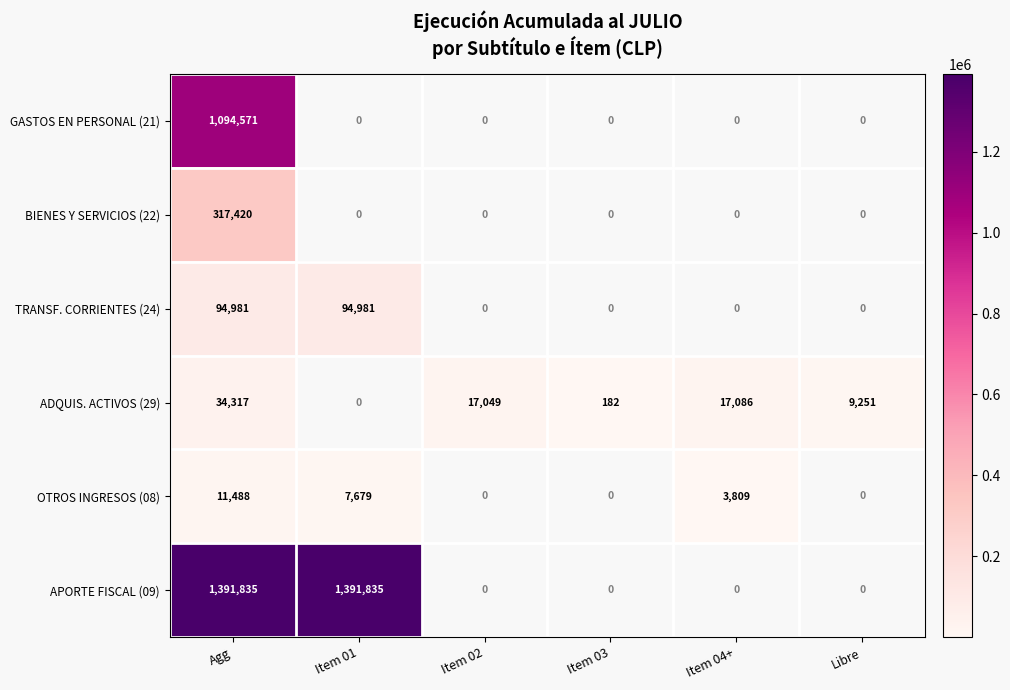

Between Libre and Agg, which is larger?

Agg